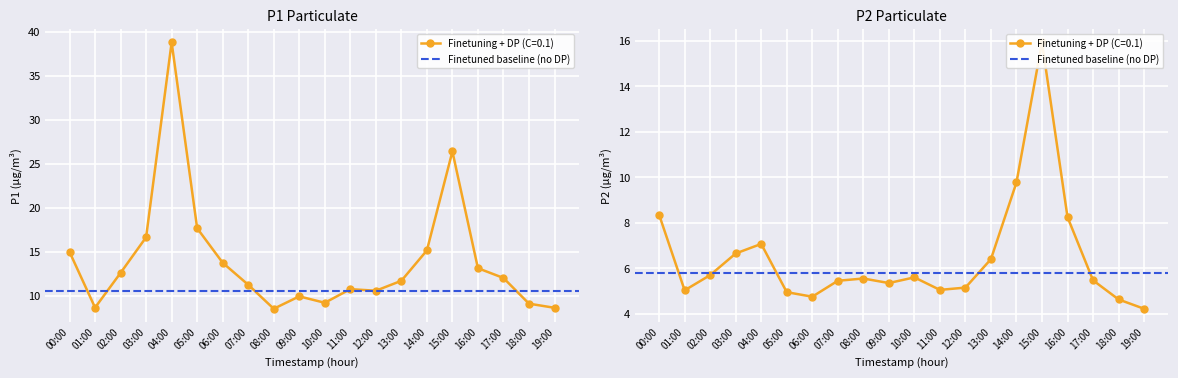

Is this an area chart (filled region under the line)?

No